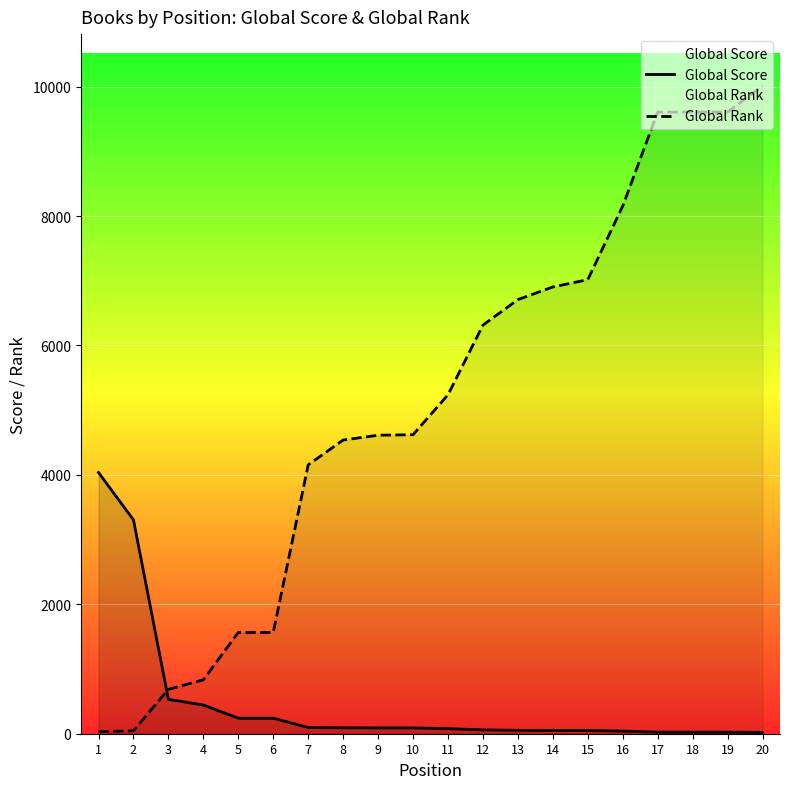

How many times do Global Rank and Global Score cross each other?

1